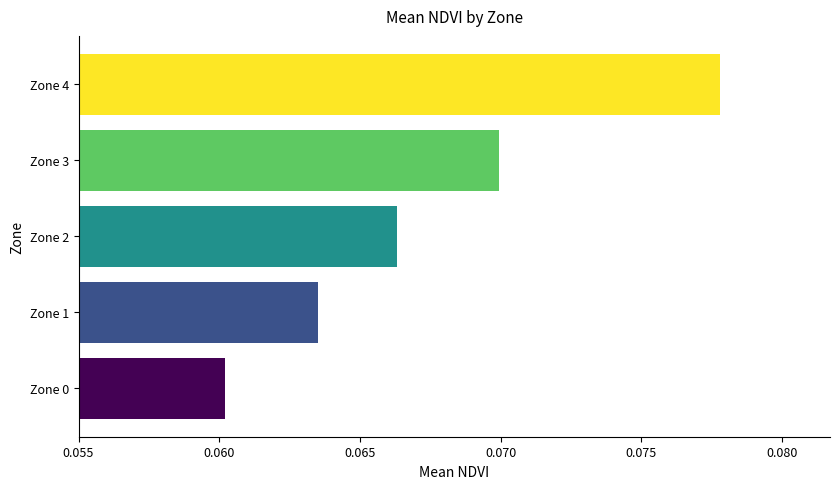

The chart shows a value of 0.0 at Zone 3. True or false?

False